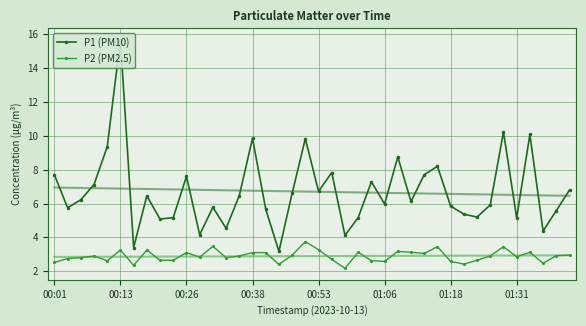

The P2 (PM2.5) series shows 1.4 at 33. True or false?

False